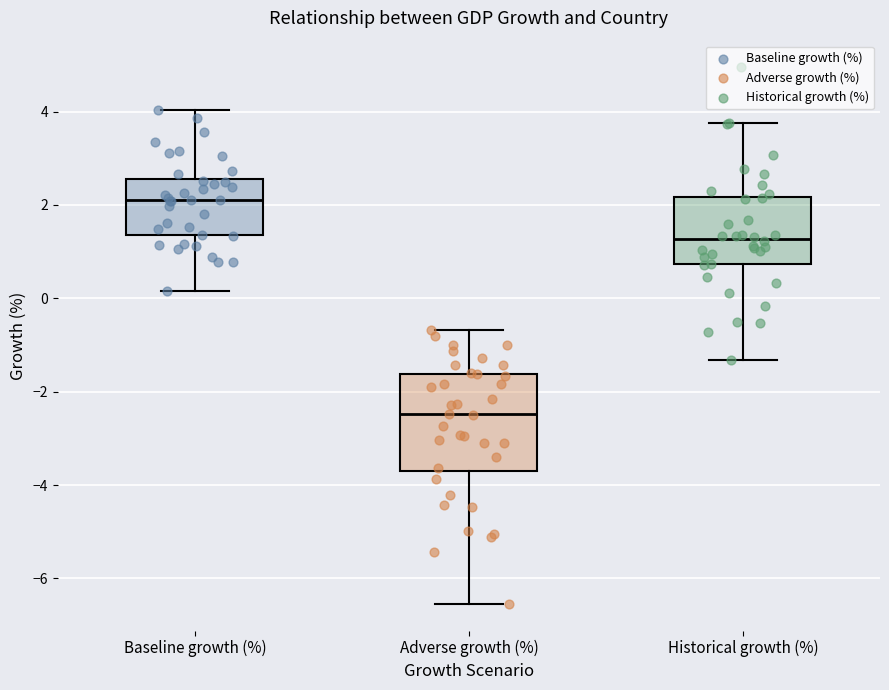

Comparing the boxes themselves (not the whiskers), which one is the tallest?

Adverse growth (%)